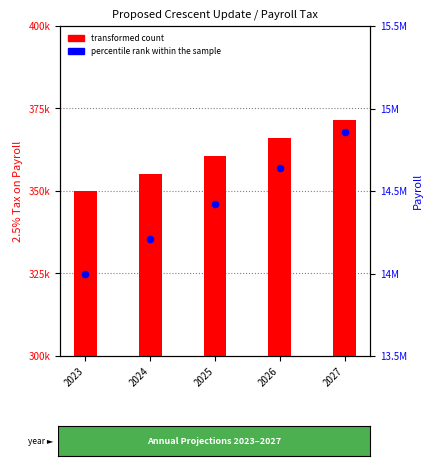

What is the total value across all series at 2024?

14565250